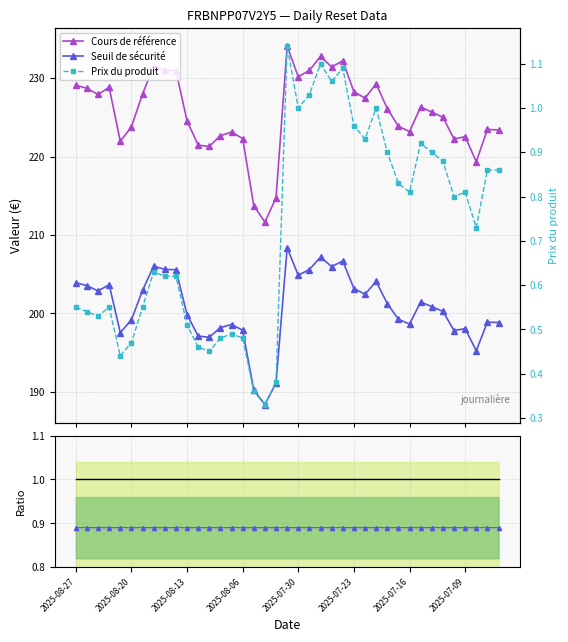

Which series has the largest total across all categories?

Cours de référence